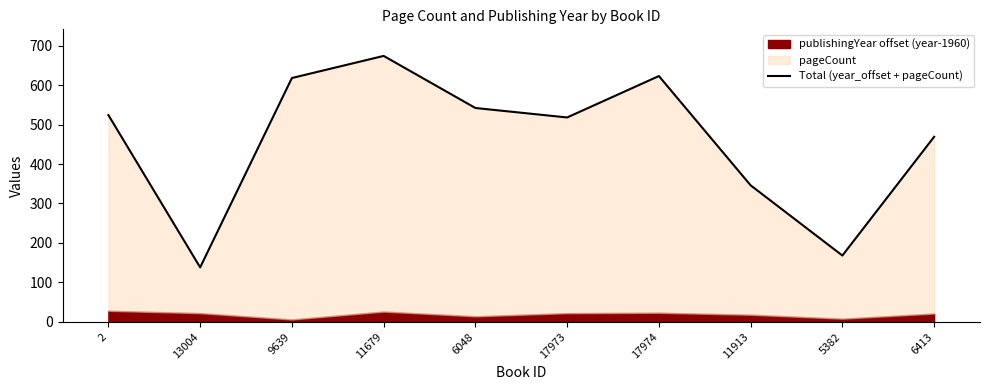

True or false: the data has more than 0 interior local peaks.

True